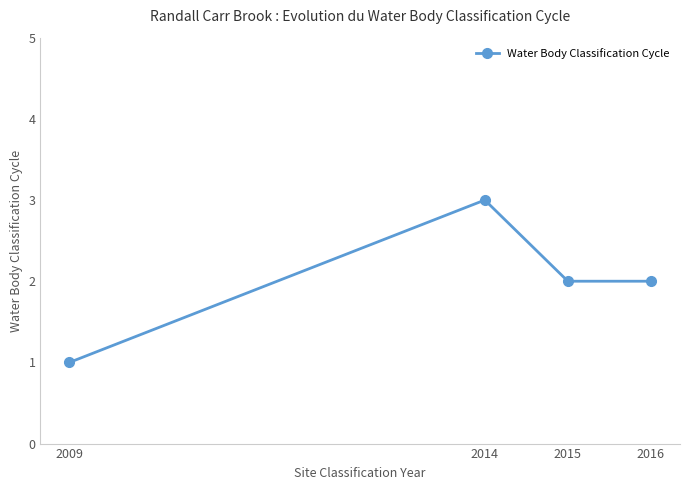

What is the value of the 4th point from the left?

2